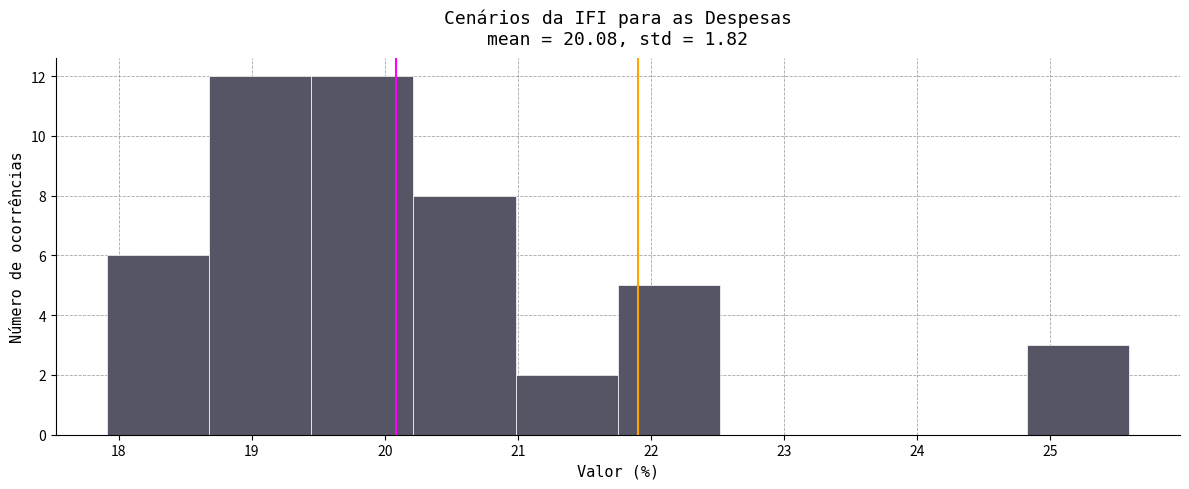

How tall is the bar that spans 21.0 to 21.8 on the x-axis? Neither the bar edges nor the heights are printed on the chart, so give them approximately, as read against the axes.

2